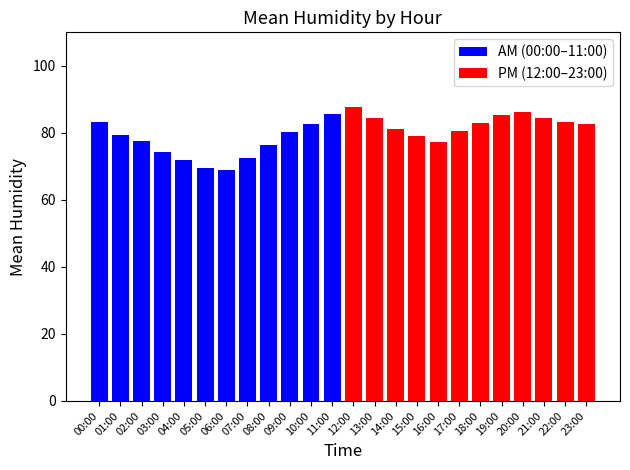

The value of AM (00:00–11:00) at 09:00 is 52.5. True or false?

False